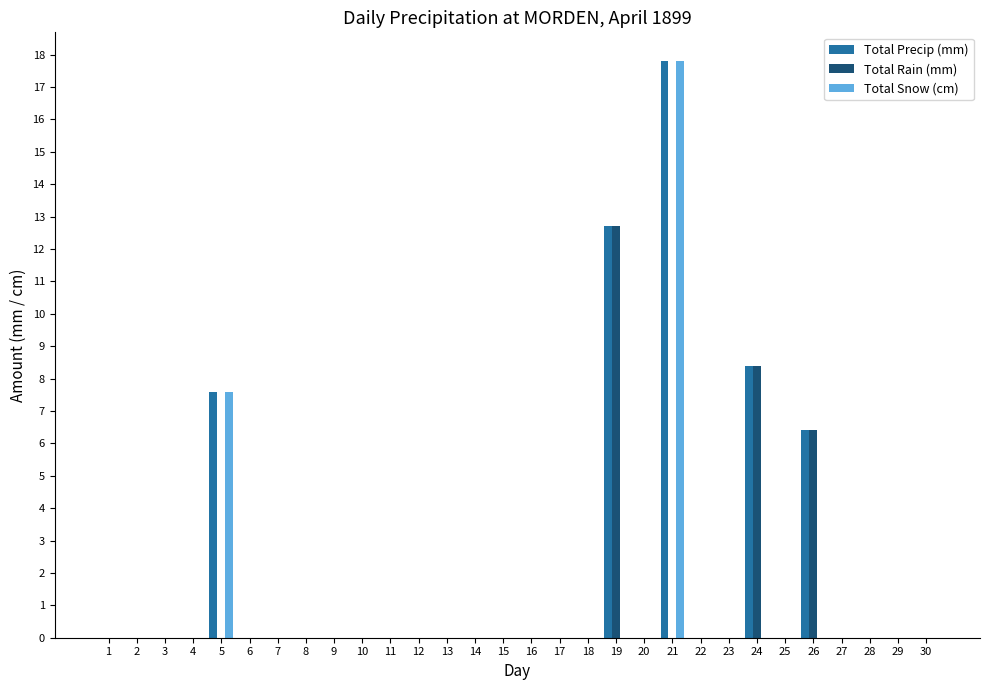

Is it true that Total Precip (mm) equals 0.0 at 27?

True